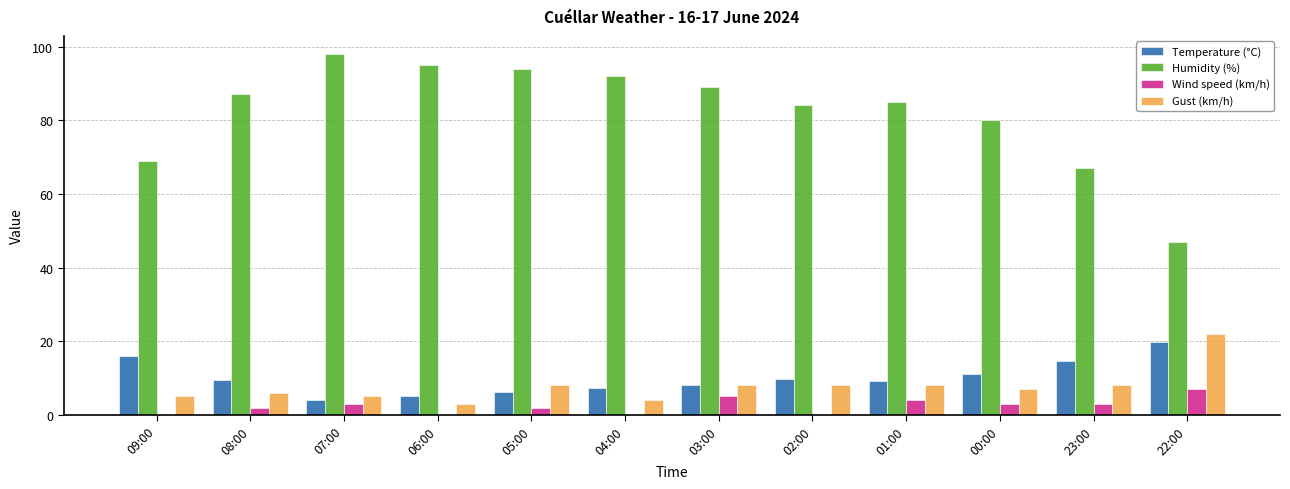

Is the value of Temperature (°C) at 22:00 greater than the value of Humidity (%) at 03:00?

No